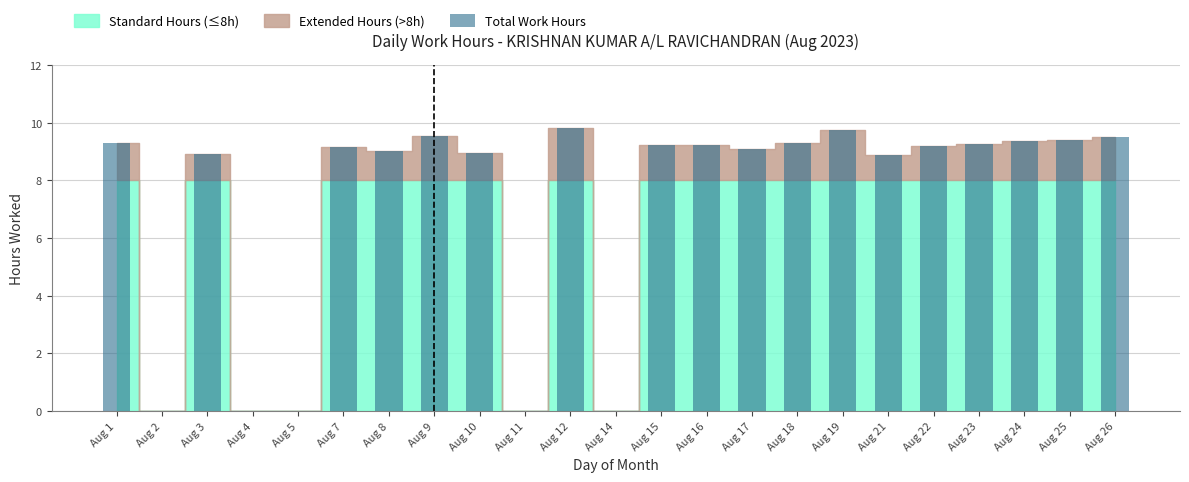

The value at Aug 22 is 9.2. True or false?

True